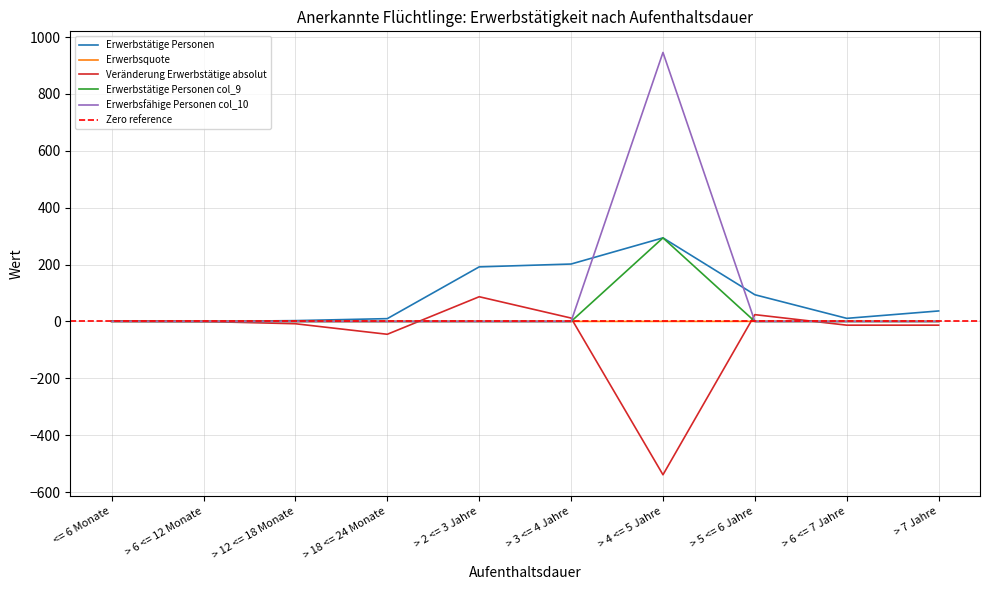

At how many categories does at least one series exceed 45?

4